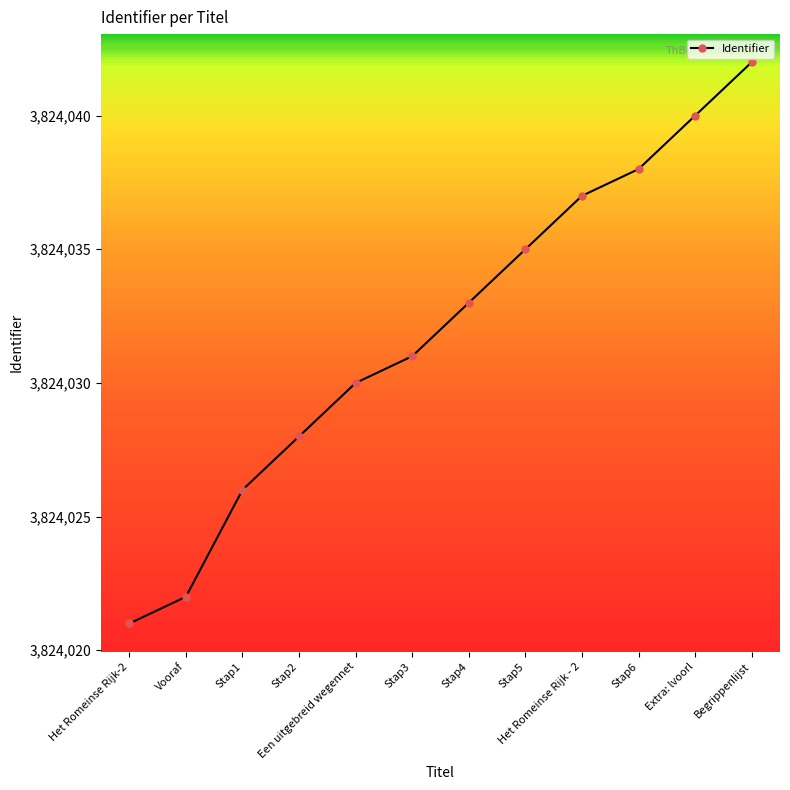

True or false: the data has more than 1 interior local peaks.

False